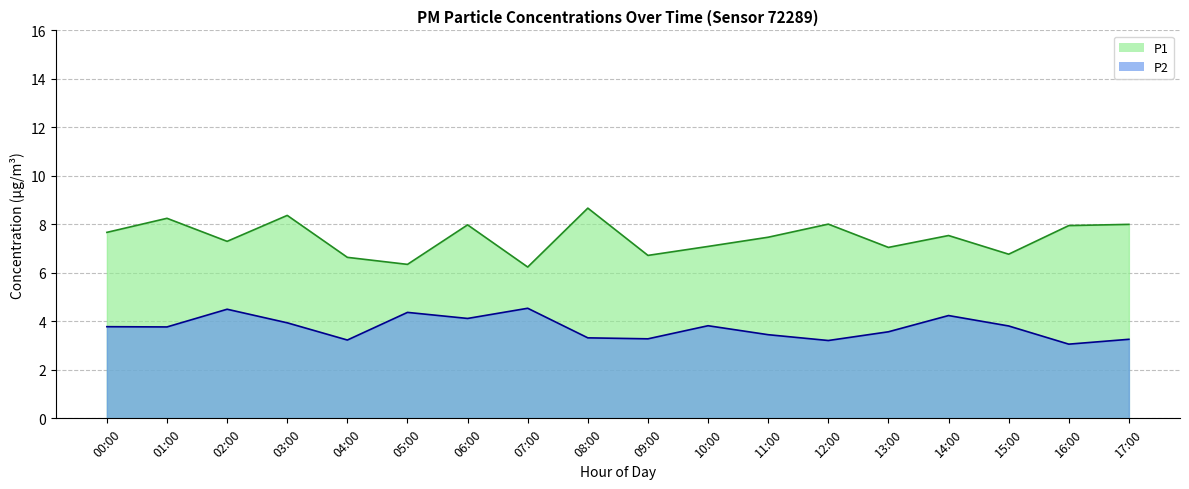

Rank the series by their maximum value, from lowest to highest.

P2, P1